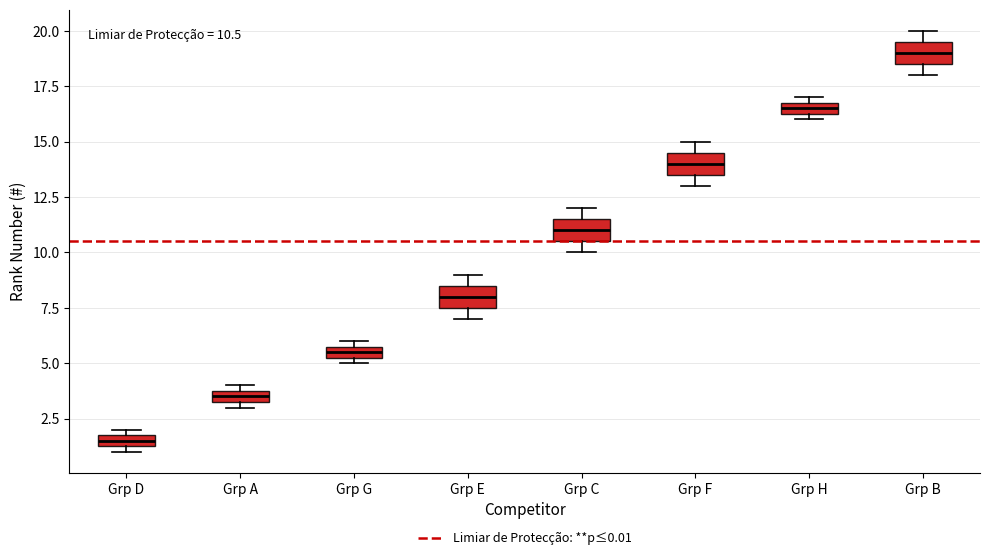

Which box has the highest median line?

Grp B